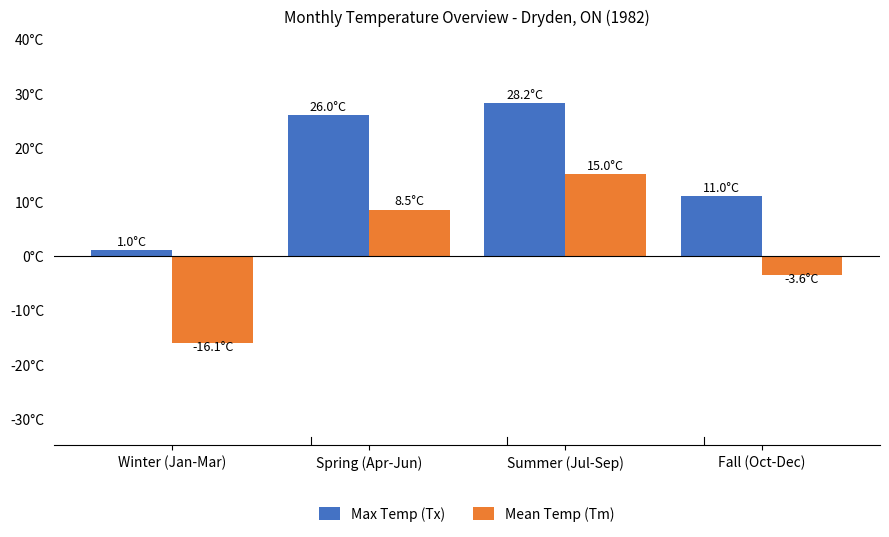

List the series in order of their peak value, lowest first.

Mean Temp (Tm), Max Temp (Tx)